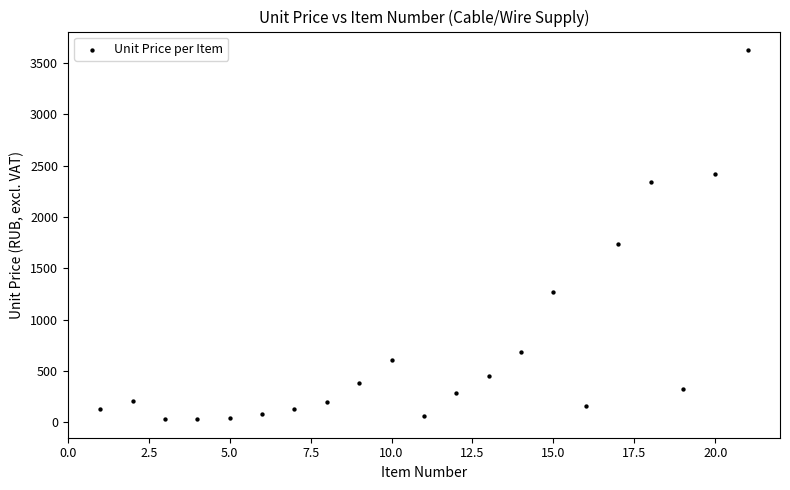

What is the range of Y values (max minus min)?

3601.2